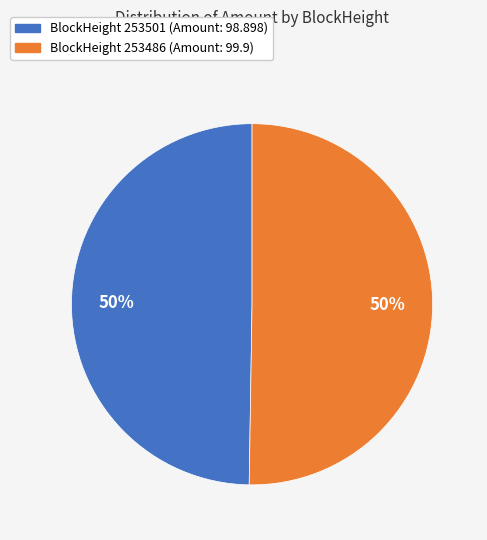

To the nearest percent, what is the average slice percentage?

50%